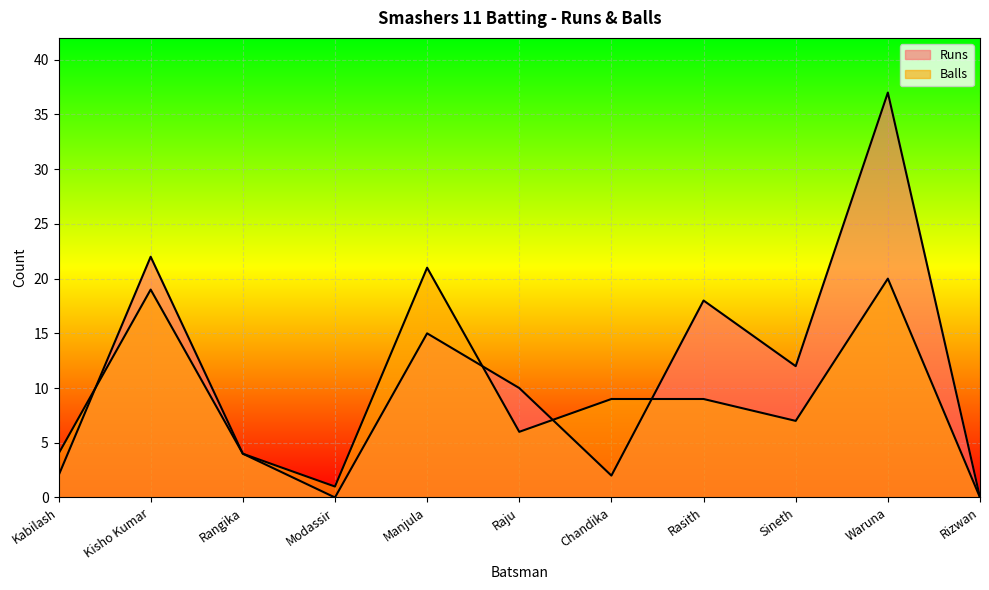

Reading right to left, extract all data points from this chart.

Runs: Rizwan=0	Waruna=37	Sineth=12	Rasith=18	Chandika=2	Raju=10	Manjula=15	Modassir=0	Rangika=4	Kisho Kumar=22	Kabilash=2
Balls: Rizwan=0	Waruna=20	Sineth=7	Rasith=9	Chandika=9	Raju=6	Manjula=21	Modassir=1	Rangika=4	Kisho Kumar=19	Kabilash=4